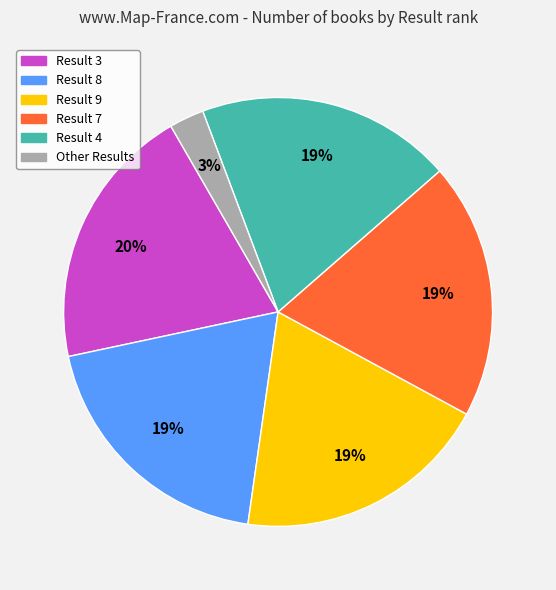

Is there a majority slice in this chart?

No